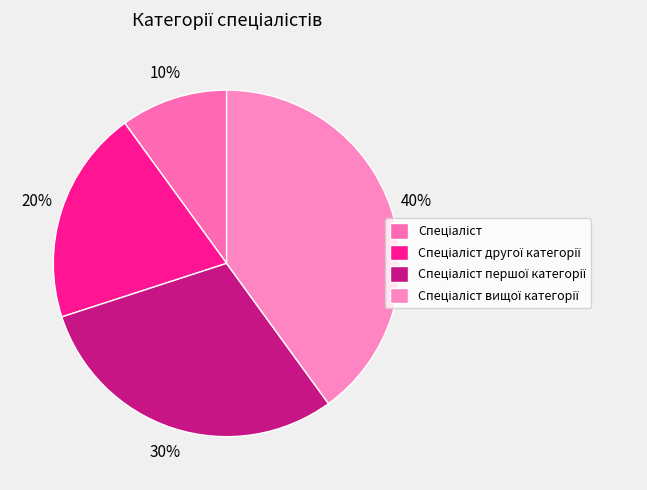

Do Спеціаліст and Спеціаліст другої категорії together represent more than half of the pie?

No